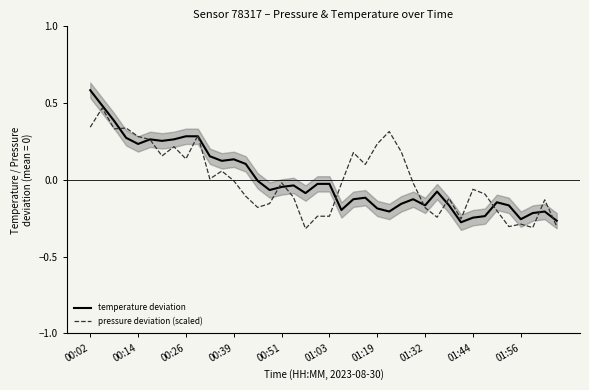

Which series has the widest spread of values?

temperature deviation